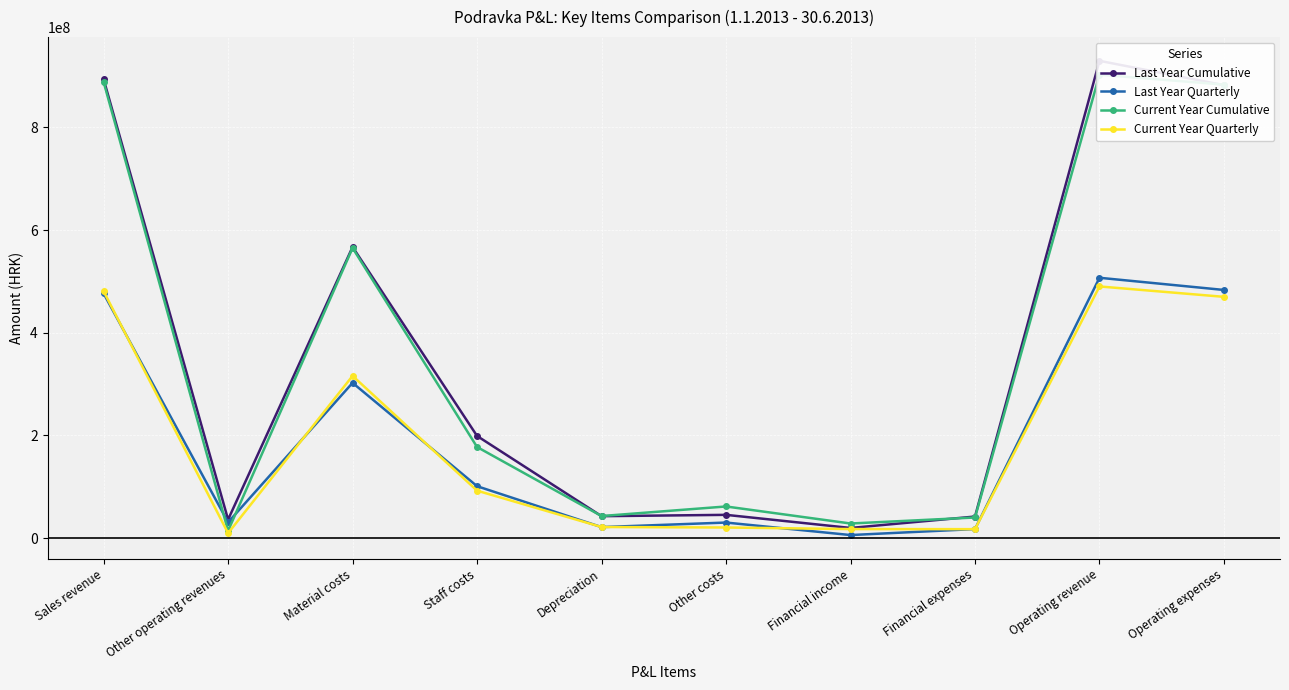

How many interior local peaks does the Current Year Quarterly series have?

2